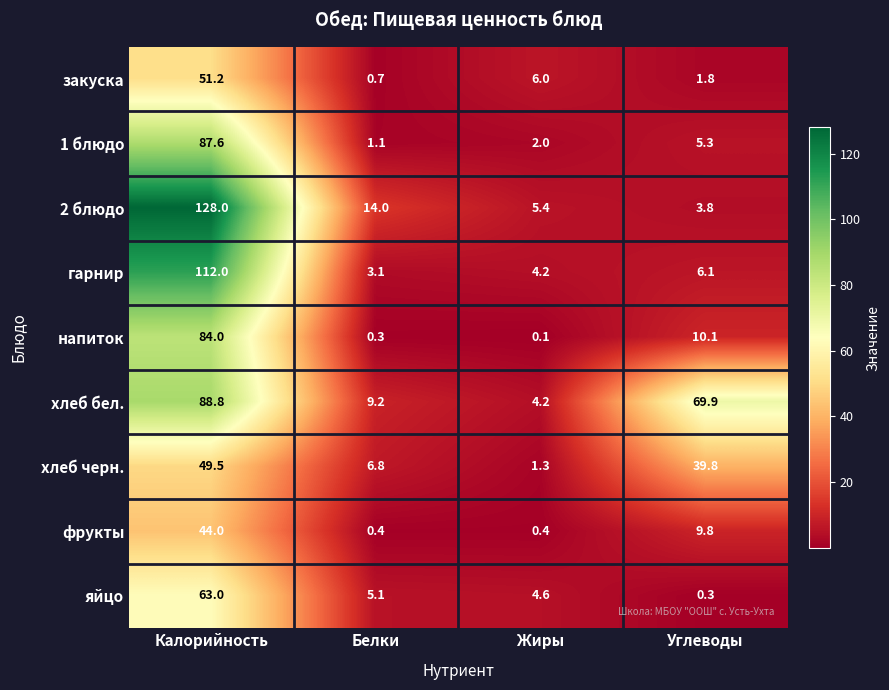

What is the minimum value for хлеб бел.?

4.2